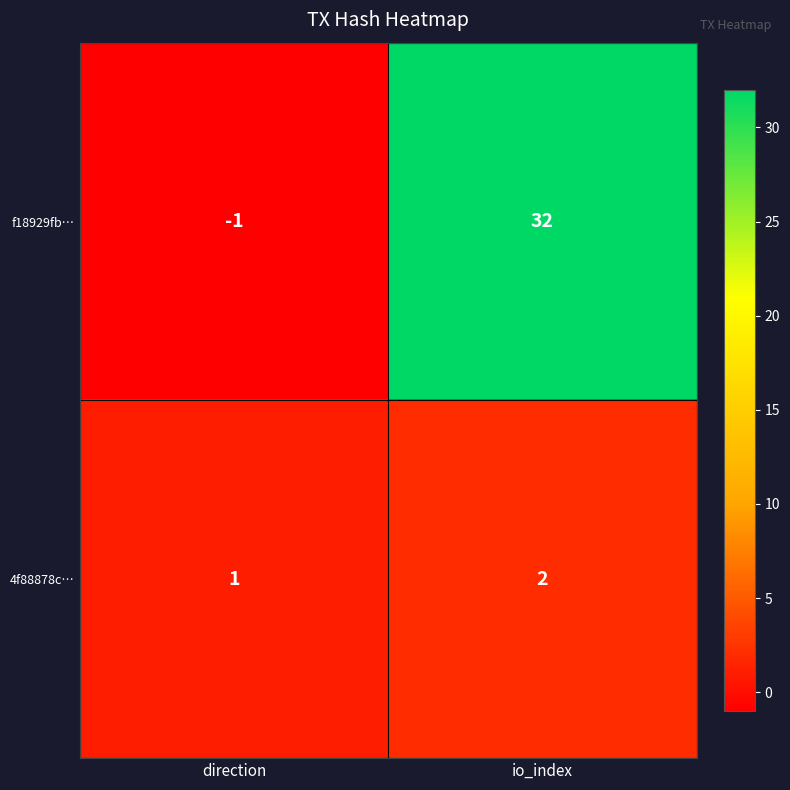

Where is 4f88878c… nearest to the value 1?

direction